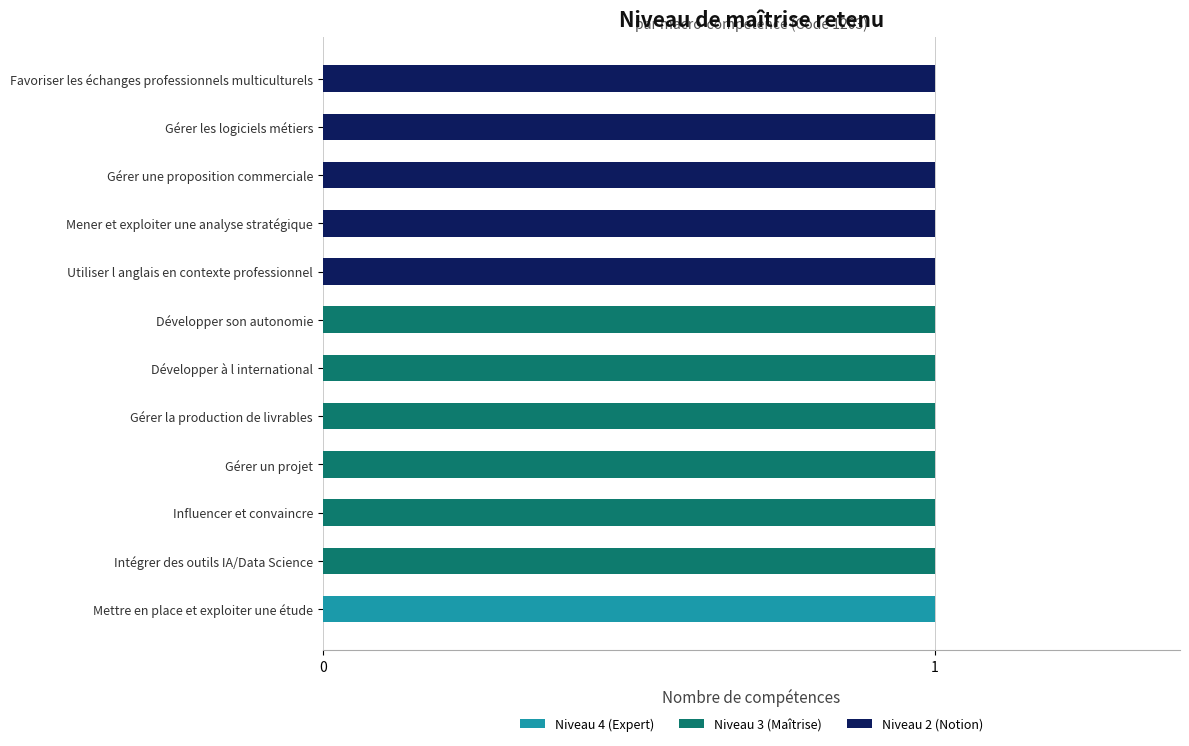

How many data points does each series have?

12